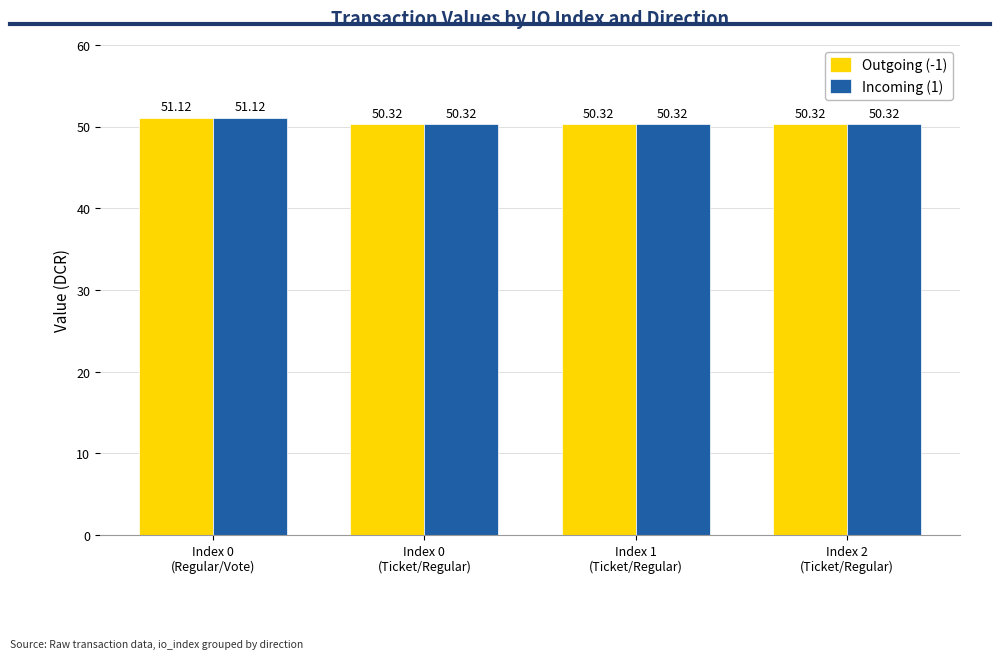

True or false: Incoming (1) has a value of 50.3 at Index 2
(Ticket/Regular).

True